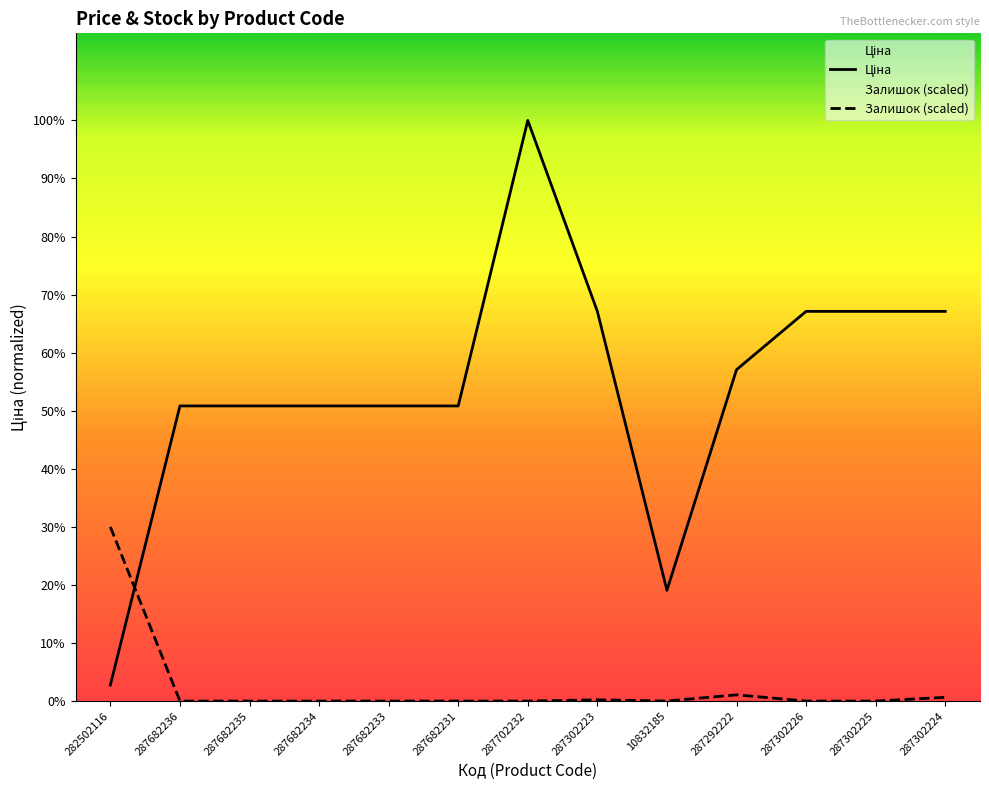

Which series has the largest range (max minus min)?

Ціна